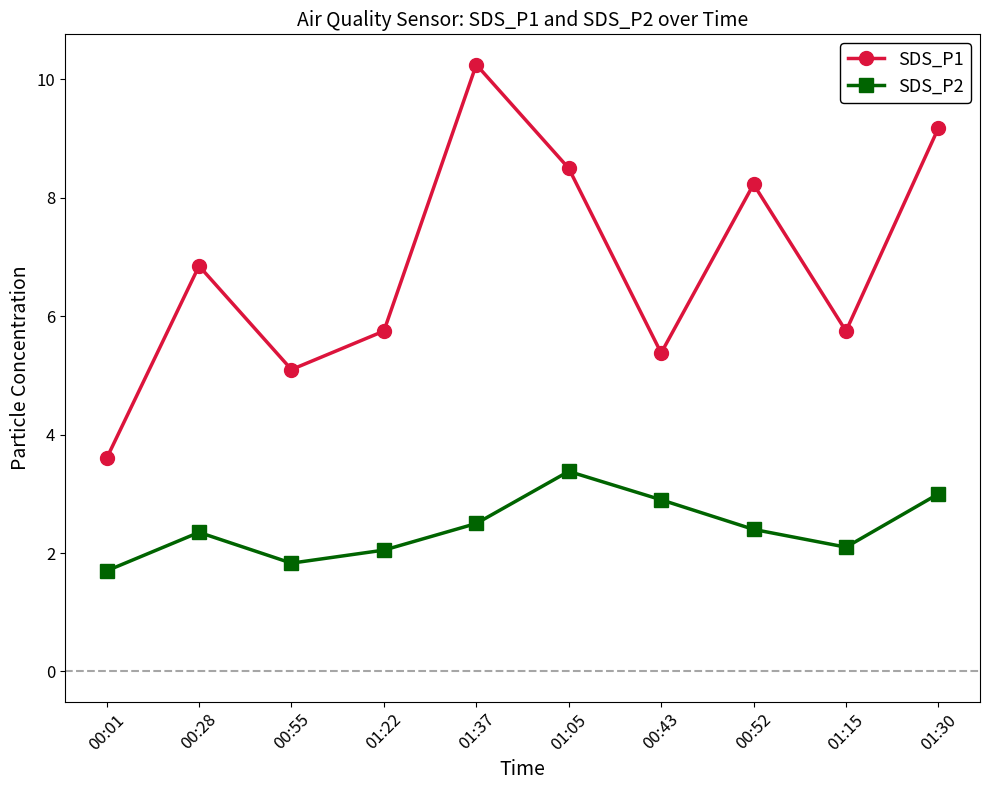

How many interior local valleys does the SDS_P1 series have?

3